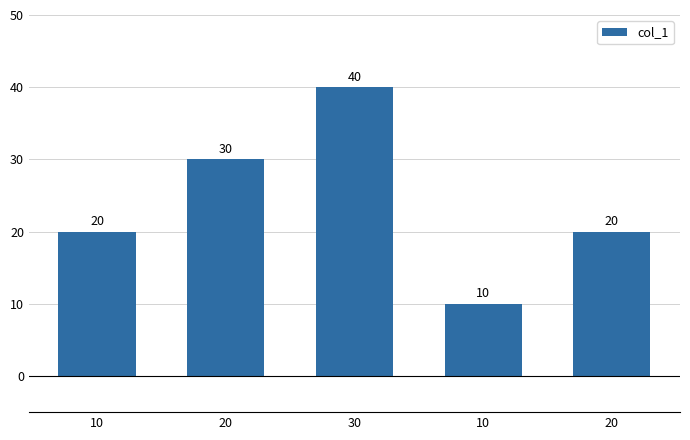

Reading left to right, extract all data points from this chart.

10=20	20=30	30=40	10=10	20=20